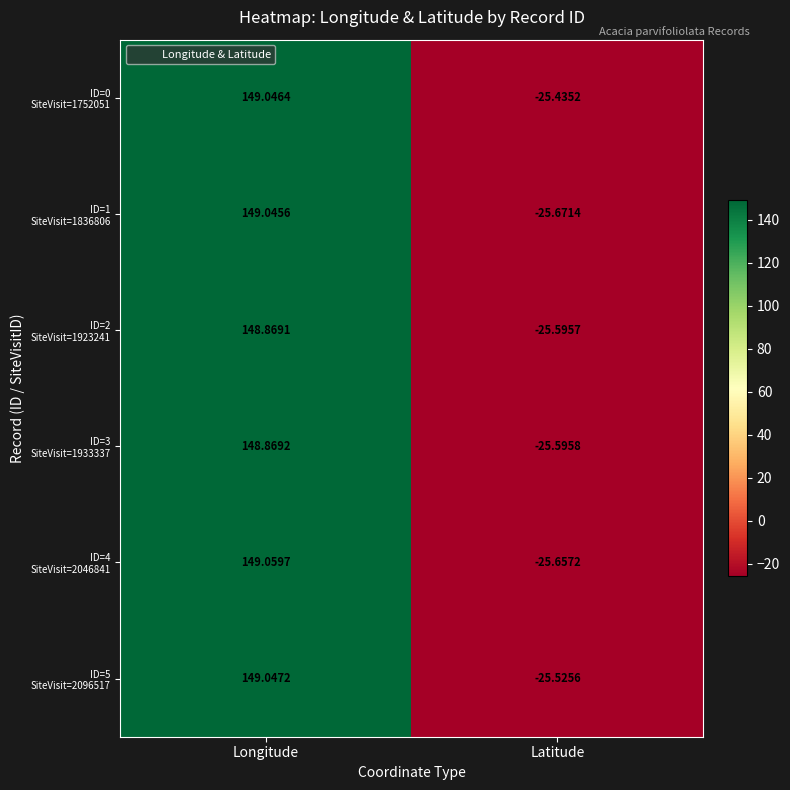

At which category is the sum across all series the highest?

Longitude